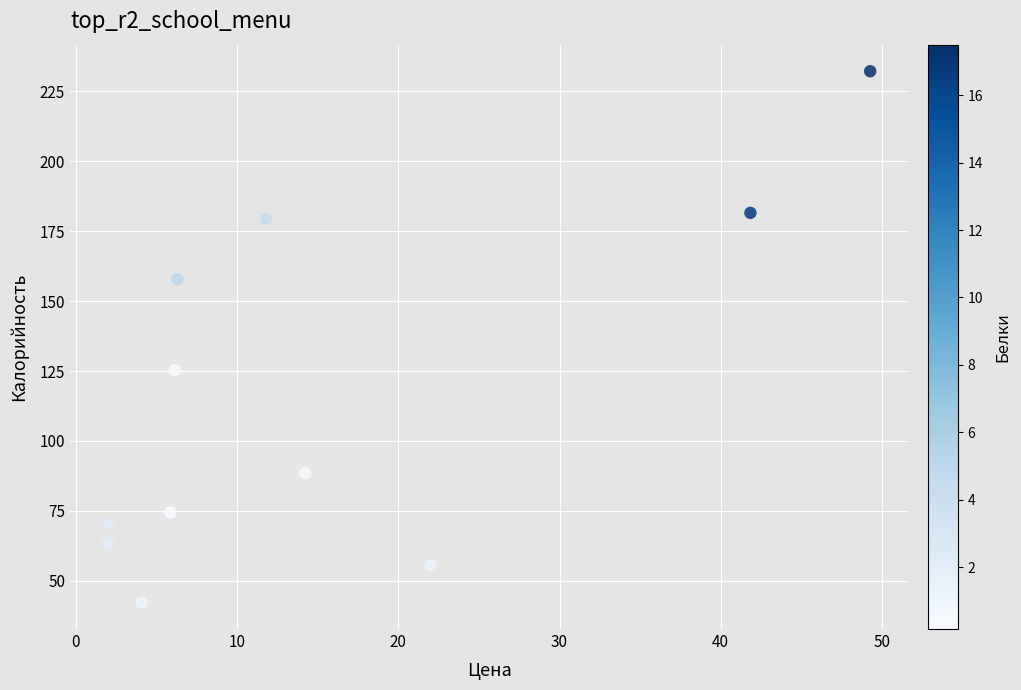

What Y value in the scatter plot is closest to 137?

125.3